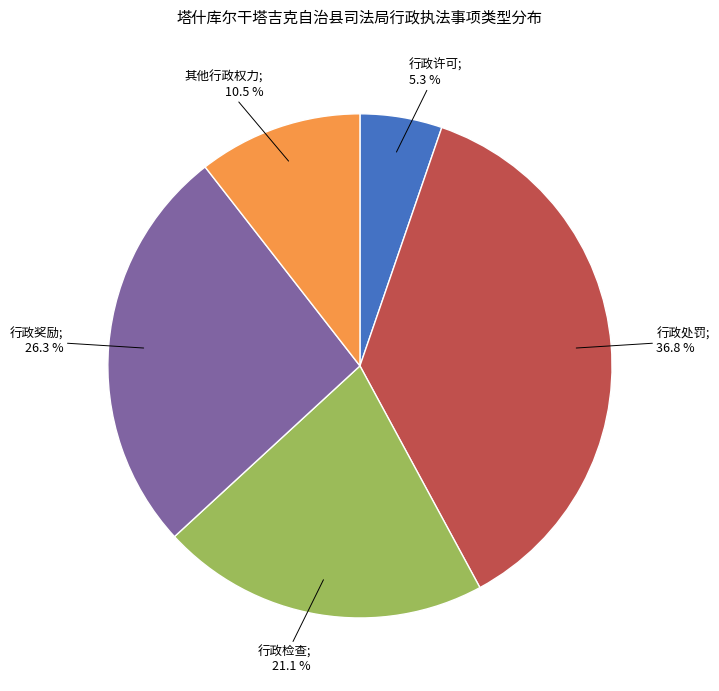

How many slices are in this pie chart?

5